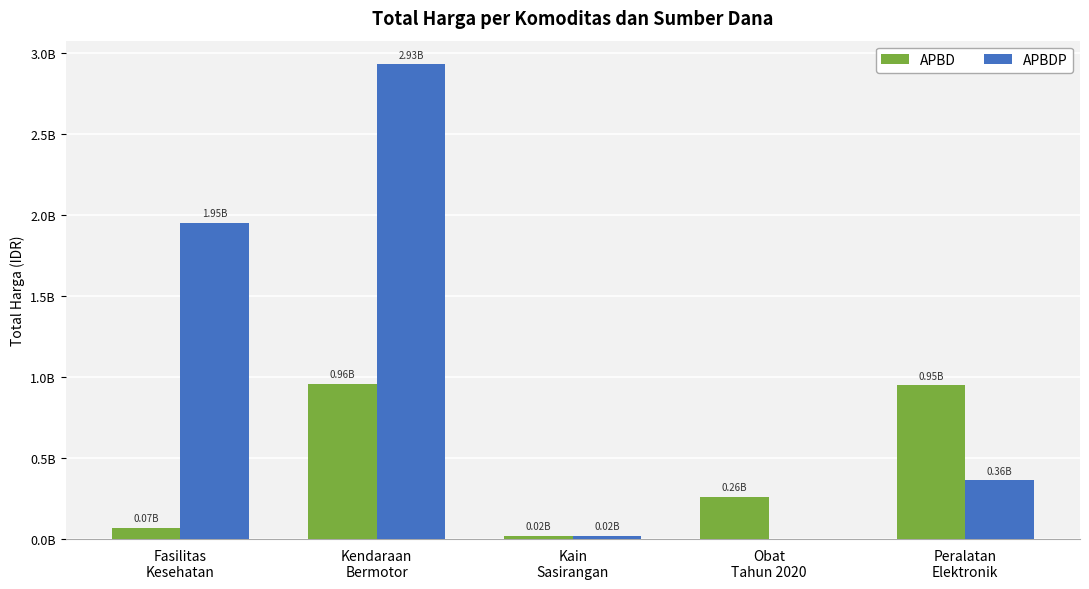

Reading right to left, extract all data points from this chart.

APBD: 948767000	260420170	18900000	957002100	67019075
APBDP: 362453800	0	19175000	2931562000	1953197940